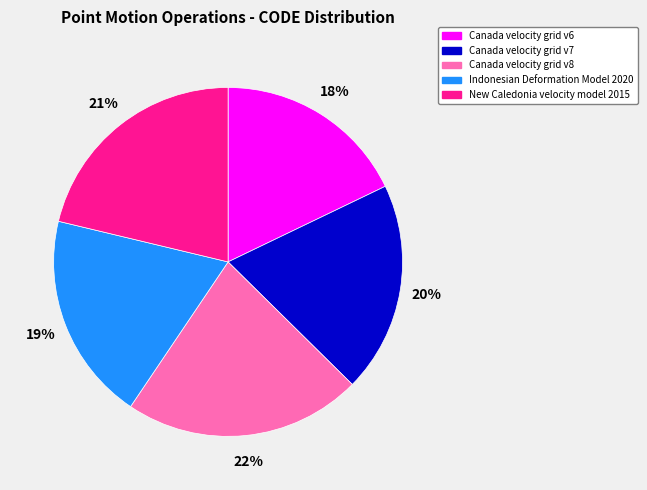

What is the largest slice in the pie chart?

Canada velocity grid v8